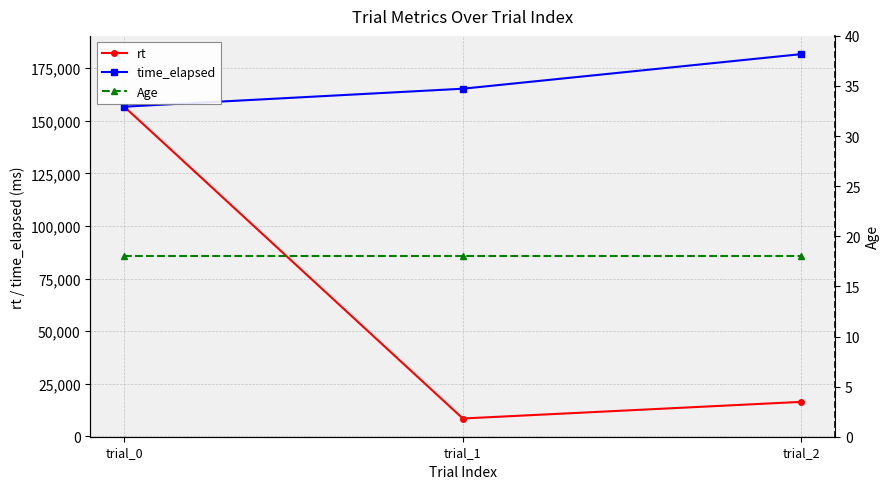

At which label does time_elapsed reach its minimum?

trial_0